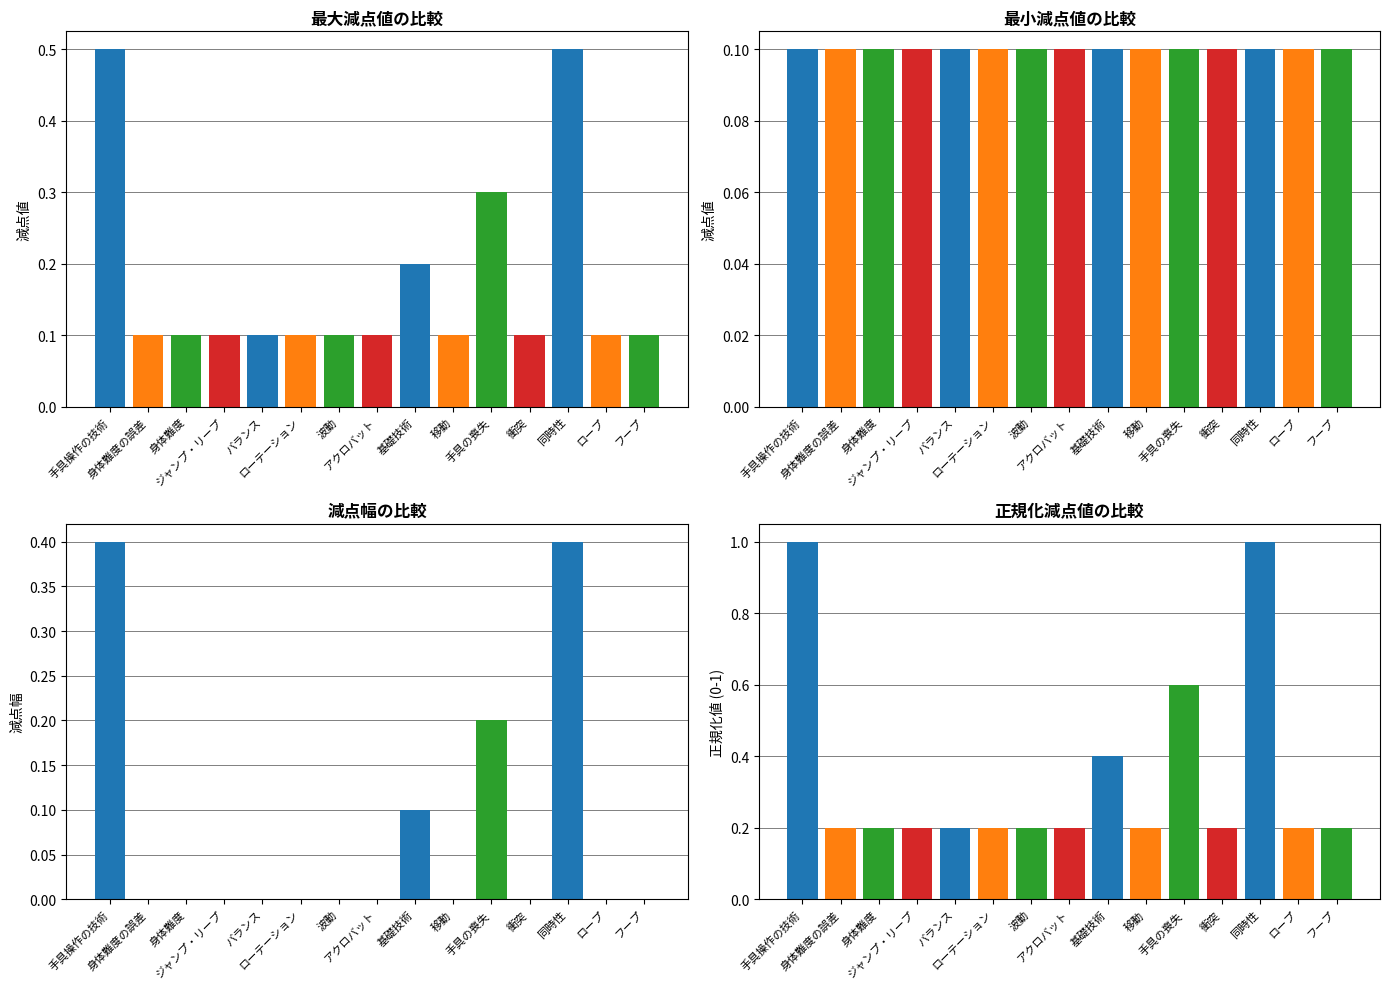

Which series has the largest total across all categories?

正規化減点